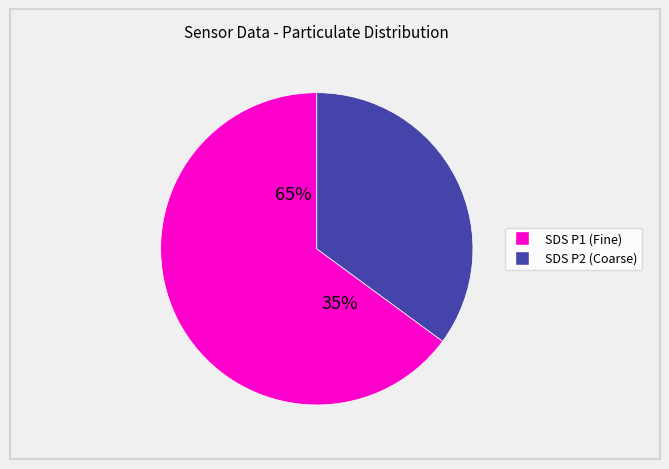

True or false: SDS_P2 accounts for 35% of the total.

True